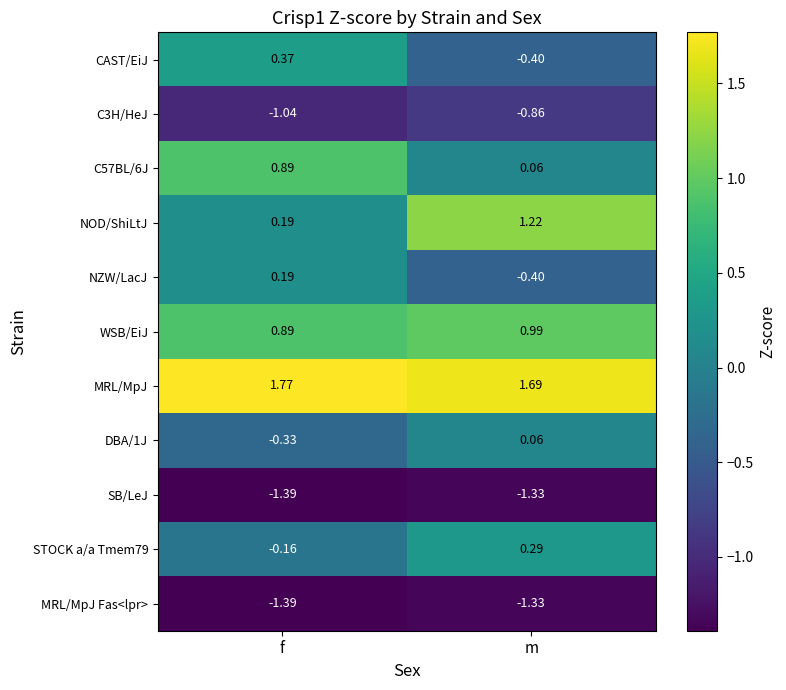

Which series changed the most between f and m?

NOD/ShiLtJ